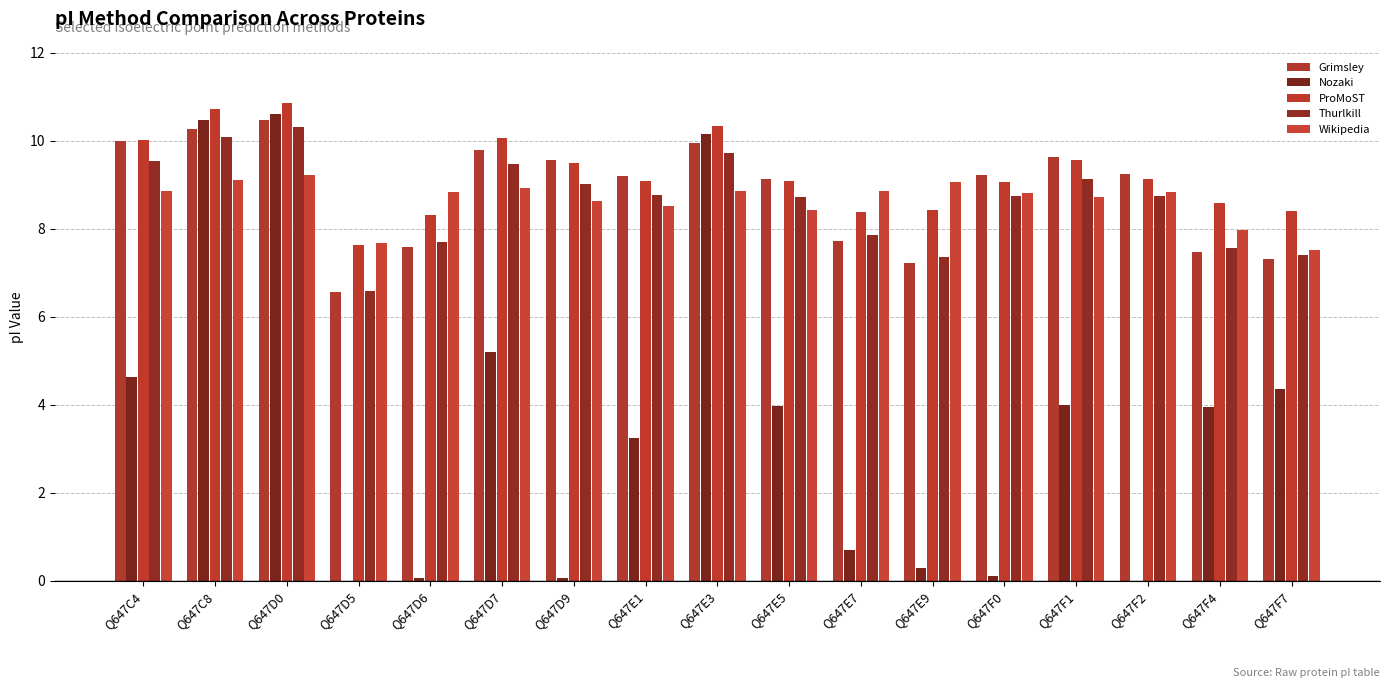

Is it true that ProMoST equals 9.1 at Q647E5?

True